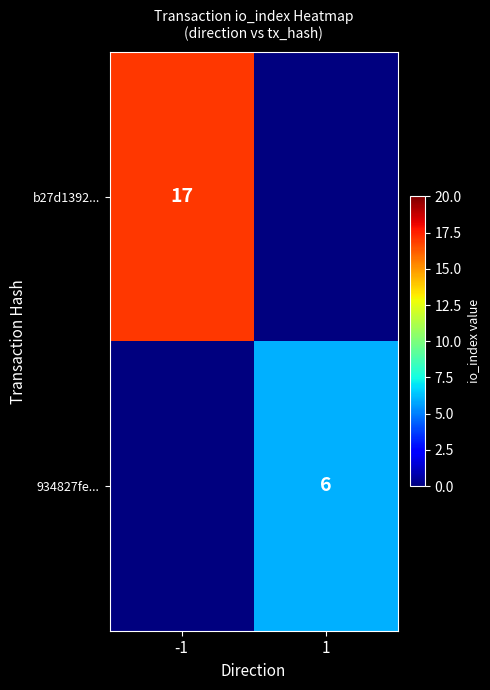

True or false: 934827fe... has a value of 10 at 1.

False